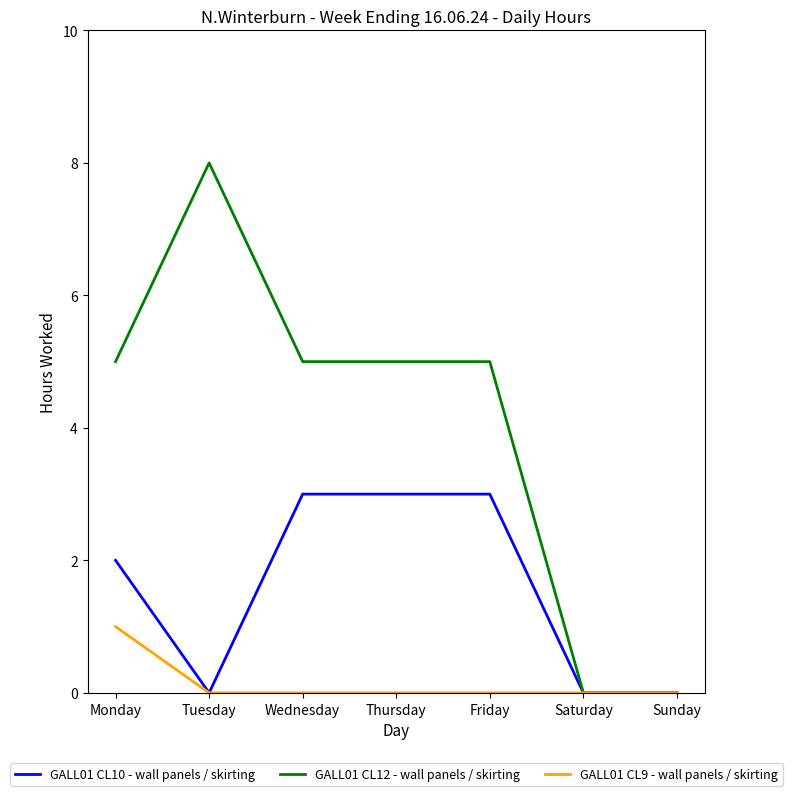

What is the sum of the GALL01 CL10 - wall panels / skirting values at Thursday and Tuesday?

3